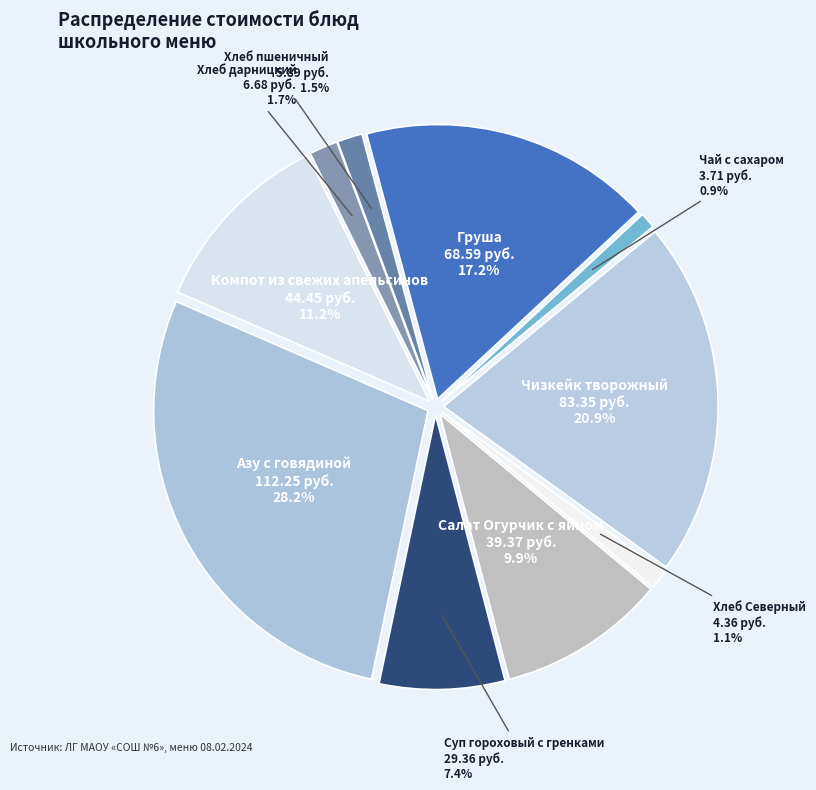

What is the change in value from Хлеб Северный to Салат Огурчик с яйцом?

+35.0